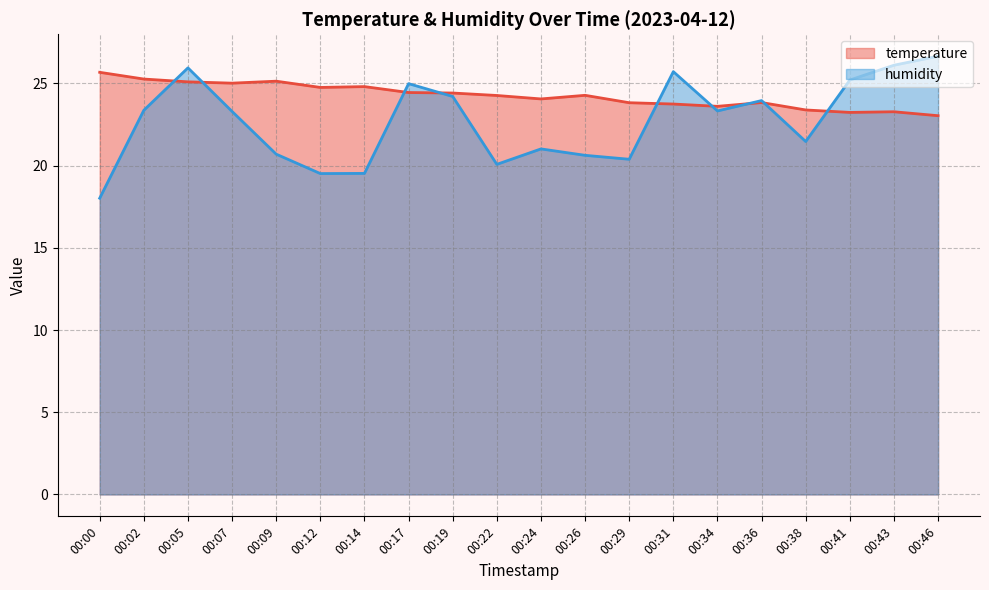

Is the value of humidity at 00:22 greater than the value of temperature at 00:38?

No